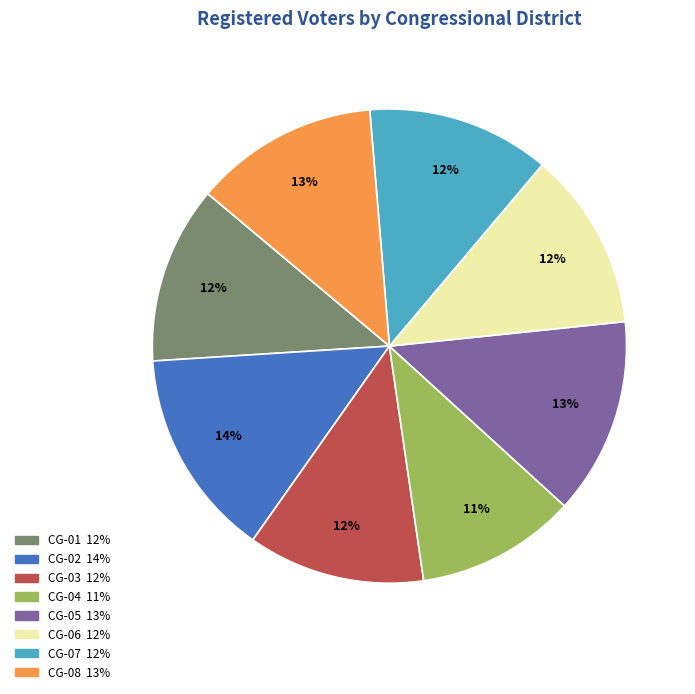

To the nearest percent, what is the average slice percentage?

12%